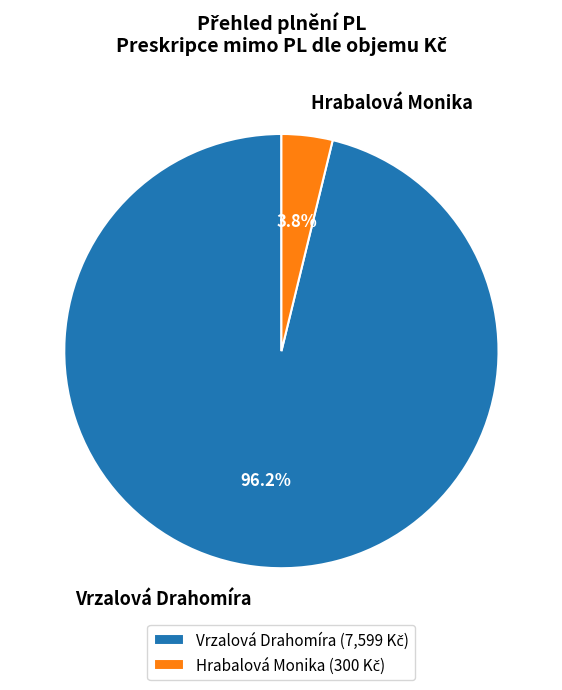

How many slices are in this pie chart?

2